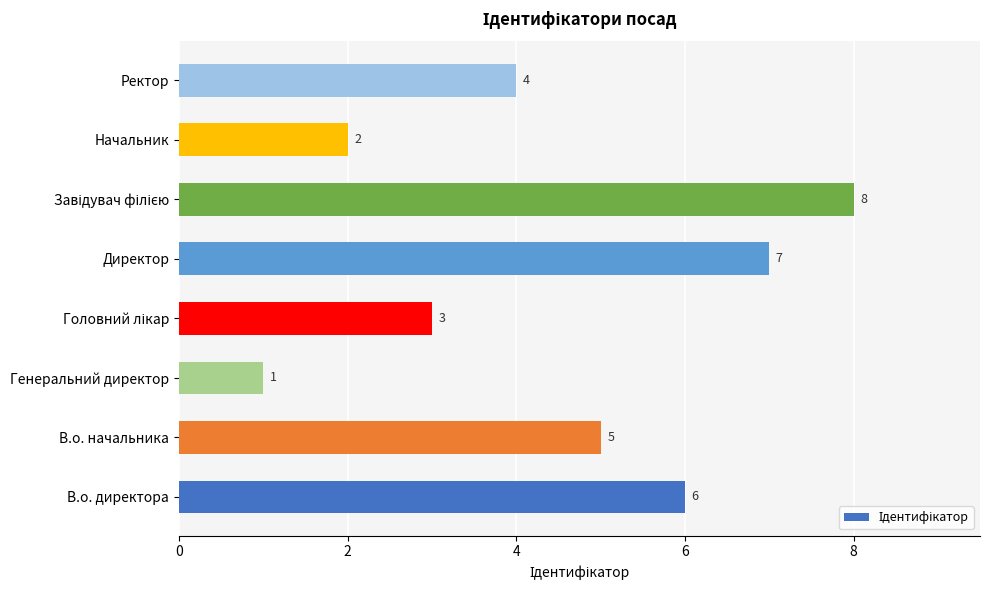

How many data points are less than 5?

4